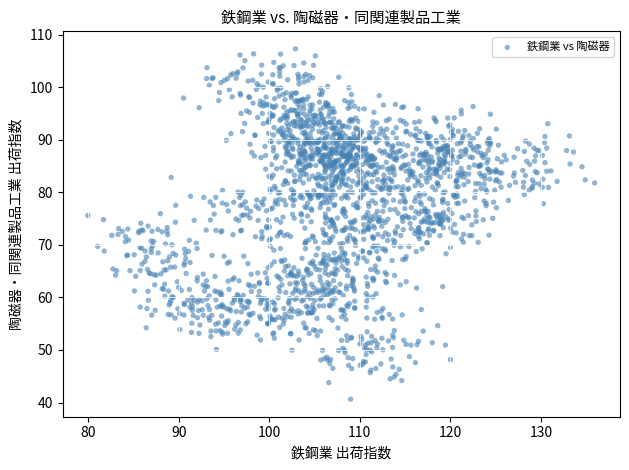

What is the range of X values (max minus min)?

55.9